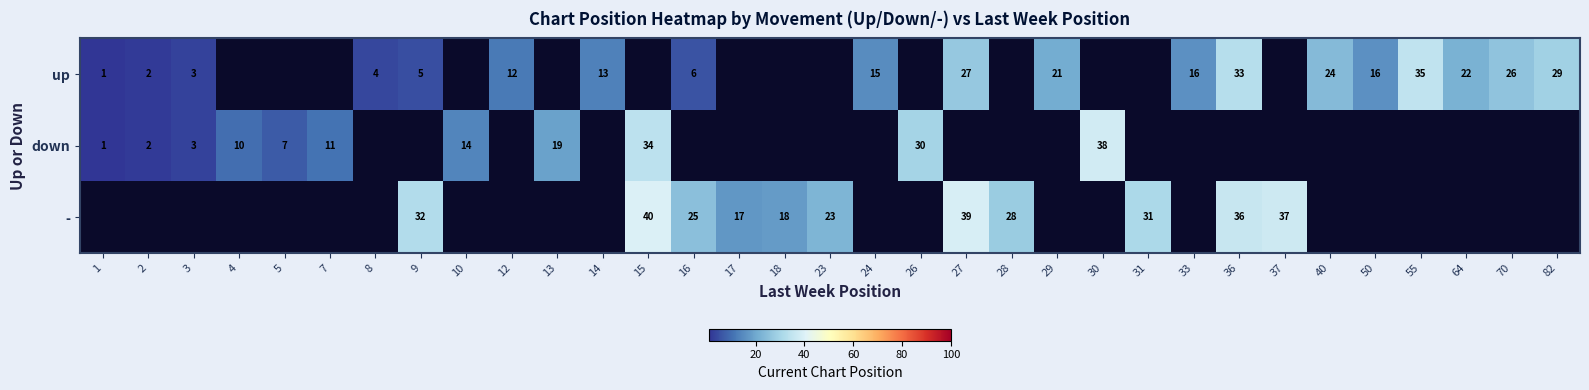

What is the maximum value shown in the chart?

40.0